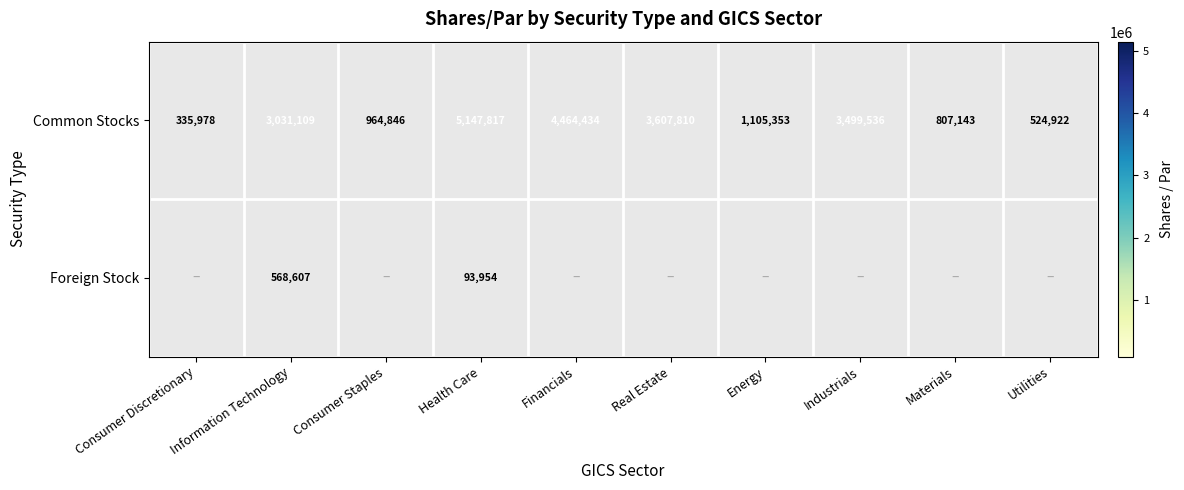

How many series are shown in this chart?

2